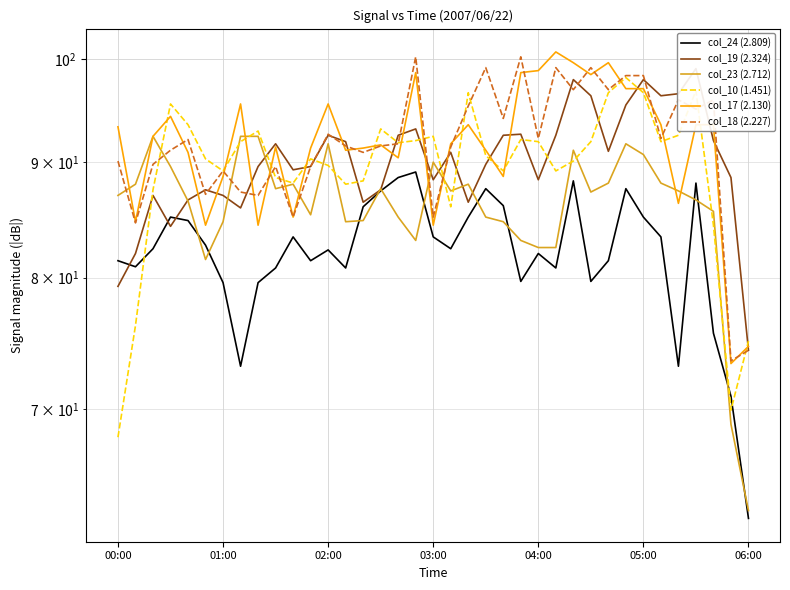

The col_23 (2.712) series shows 113.2 at 04:00. True or false?

False